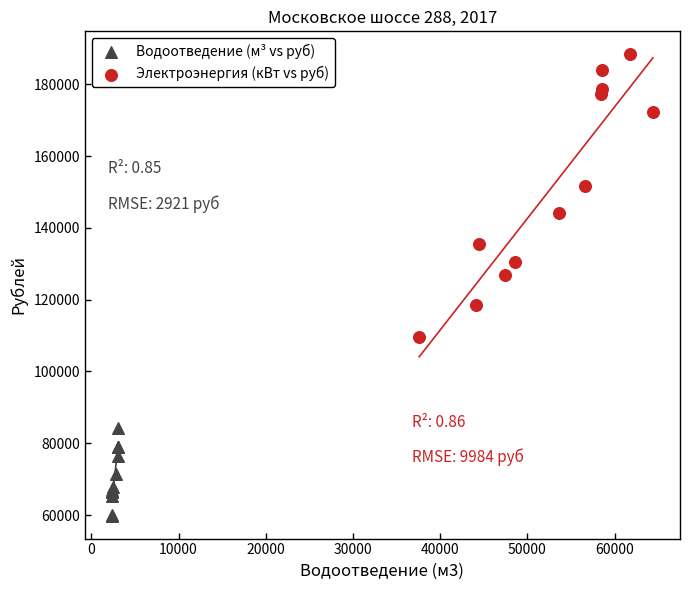

Which series contains the highest Y value?

Электроэнергия (кВт vs руб)